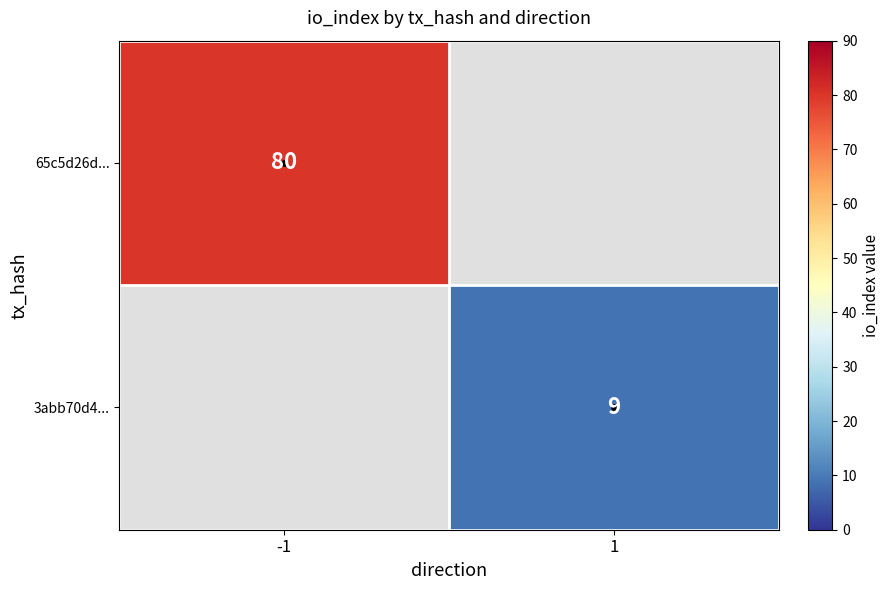

Which category has the highest value across all series?

-1